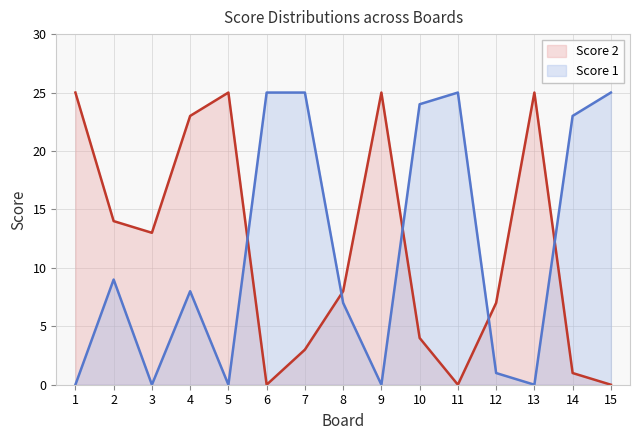

What is the sum of the Score 2 values at 10 and 5?

29